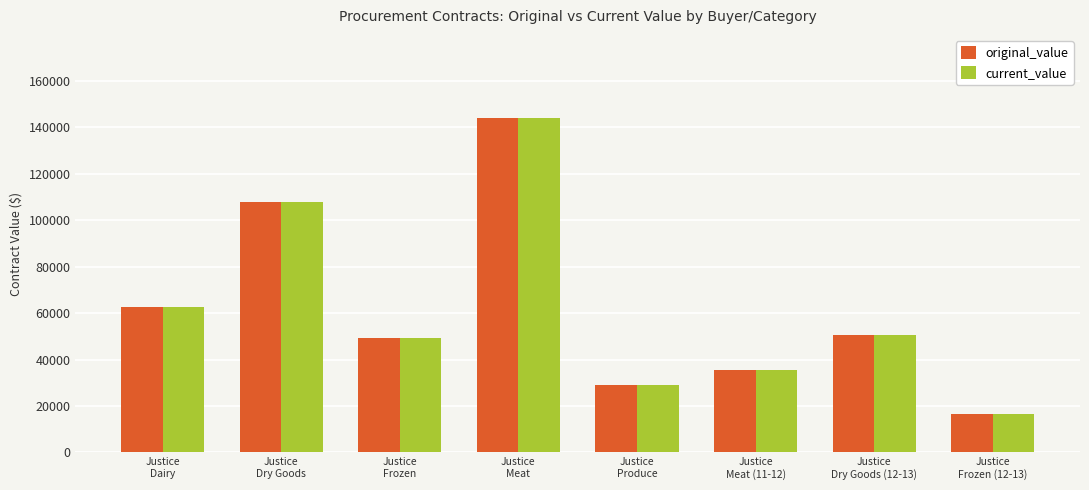

What value does the current_value series have at Justice
Meat (11-12)?

35337.4